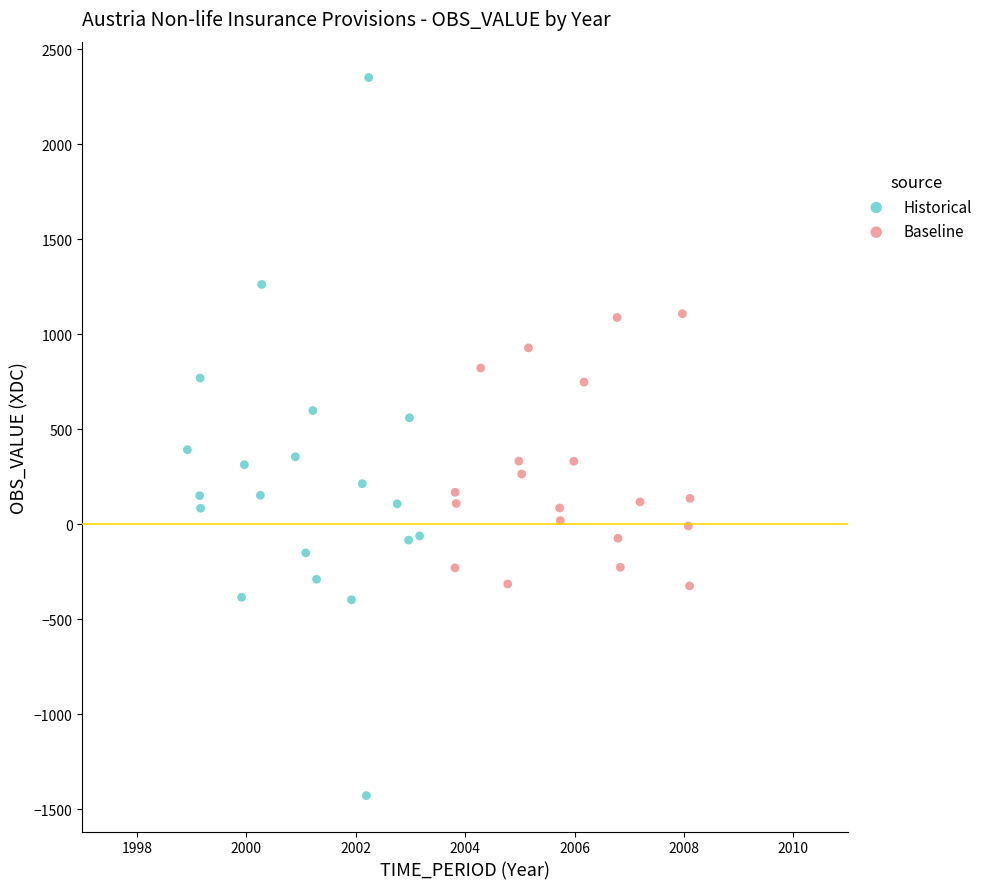

Which series contains the lowest Y value?

Historical